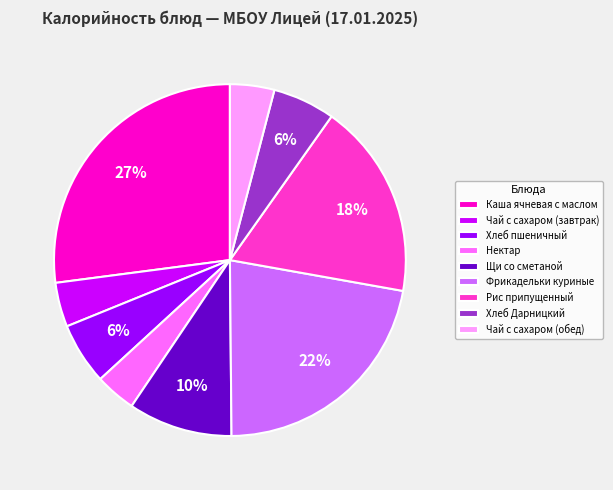

Which slice is the largest?

Каша ячневая с маслом